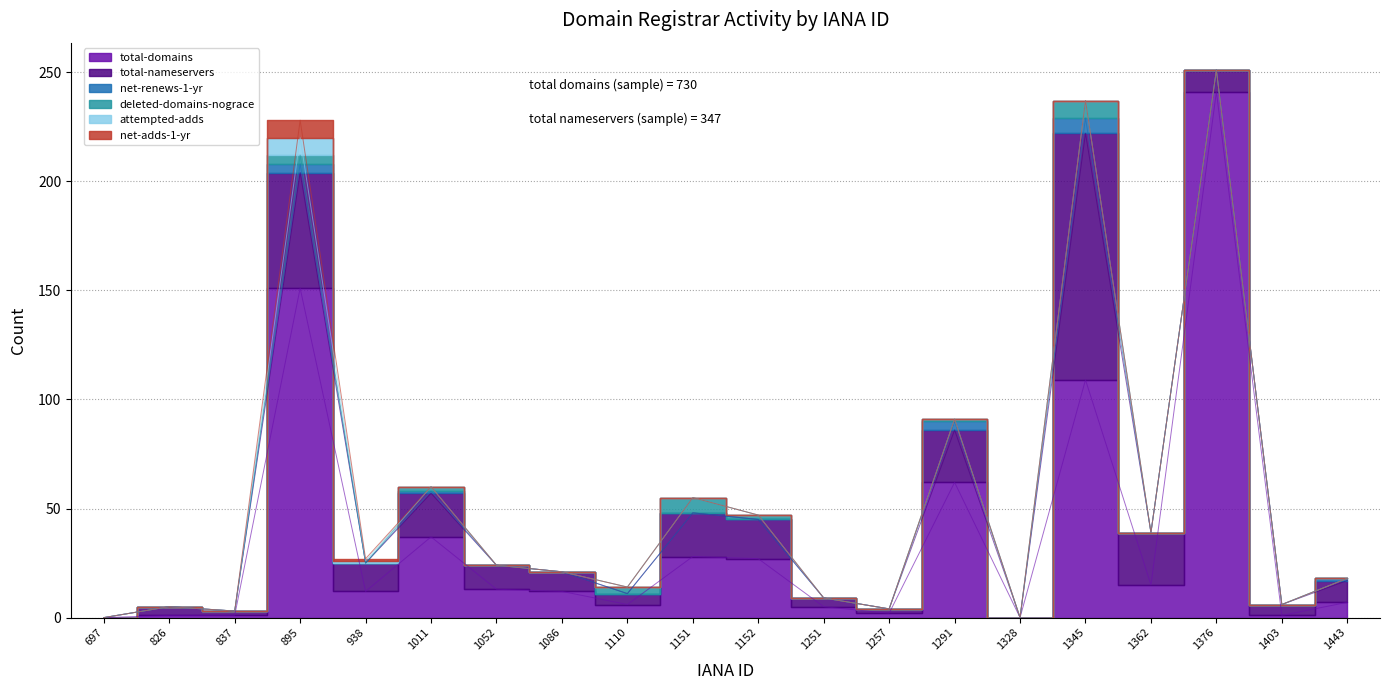

Which category has the lowest value in the deleted-domains-nograce series?

697